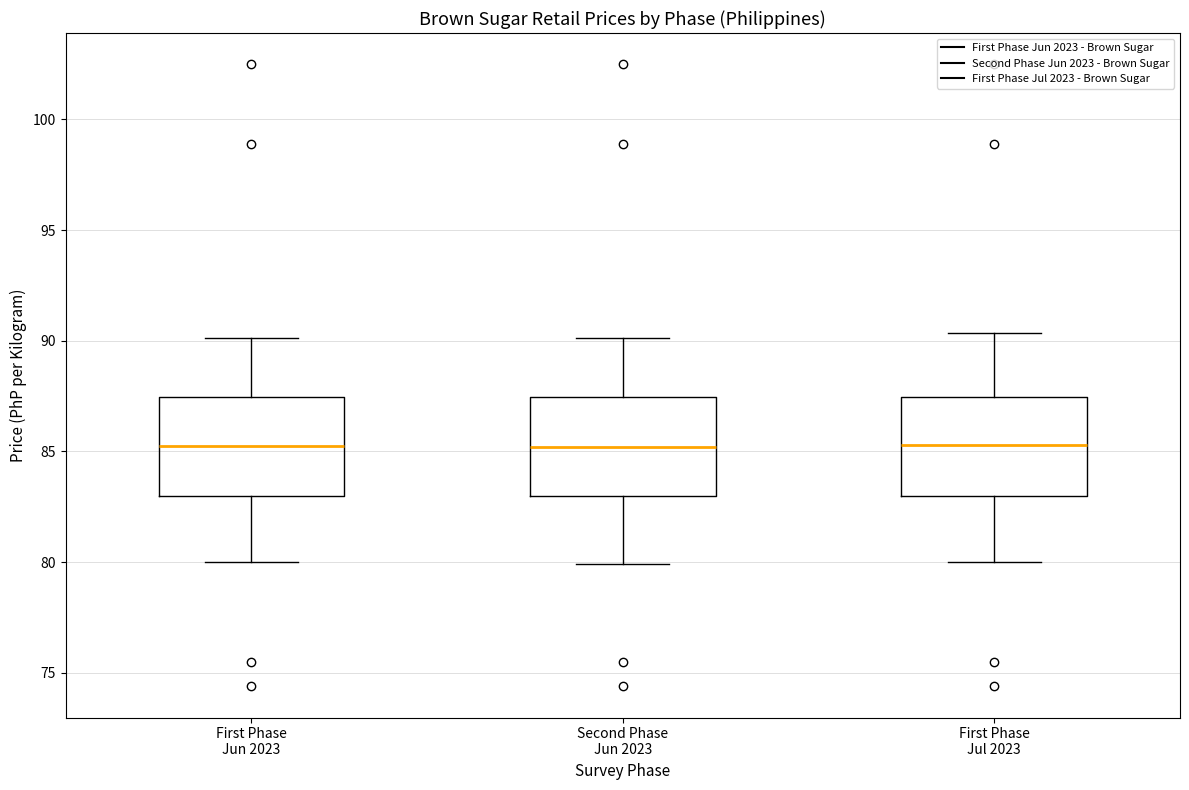

Reading left to right, transcribe this box plot: for each box, give where its median line is, the range the box spans, and where its two whiskers end, as read against the y-axis. The values are not printed on the chart, so give them approximately, as read against the axis.

First Phase Jun 2023: median 85.0, box 83.0 to 87.5, whiskers 80.0 to 90.0
Second Phase Jun 2023: median 85.0, box 83.0 to 87.5, whiskers 80.0 to 90.0
First Phase Jul 2023: median 85.5, box 83.0 to 87.5, whiskers 80.0 to 90.5